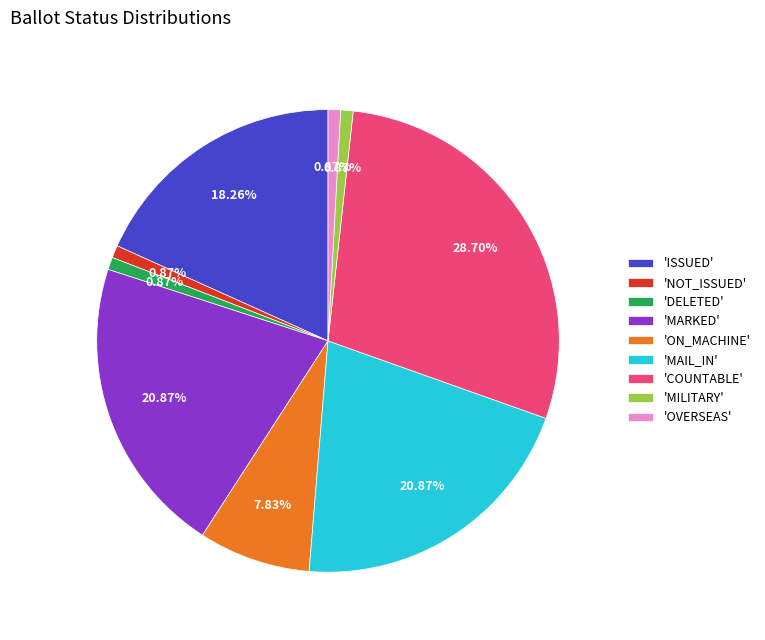

Between 'DELETED' and 'ON_MACHINE', which is larger?

'ON_MACHINE'